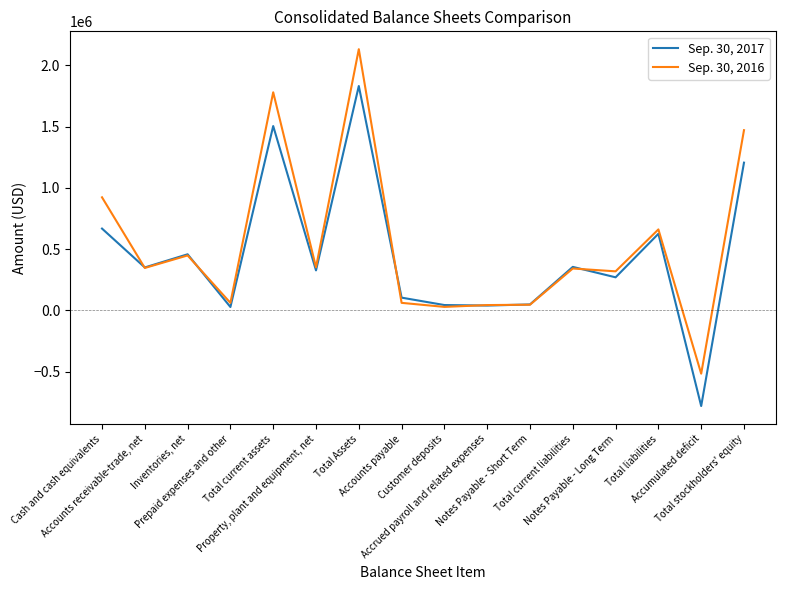

Which label corresponds to the largest value in the chart?

Total Assets